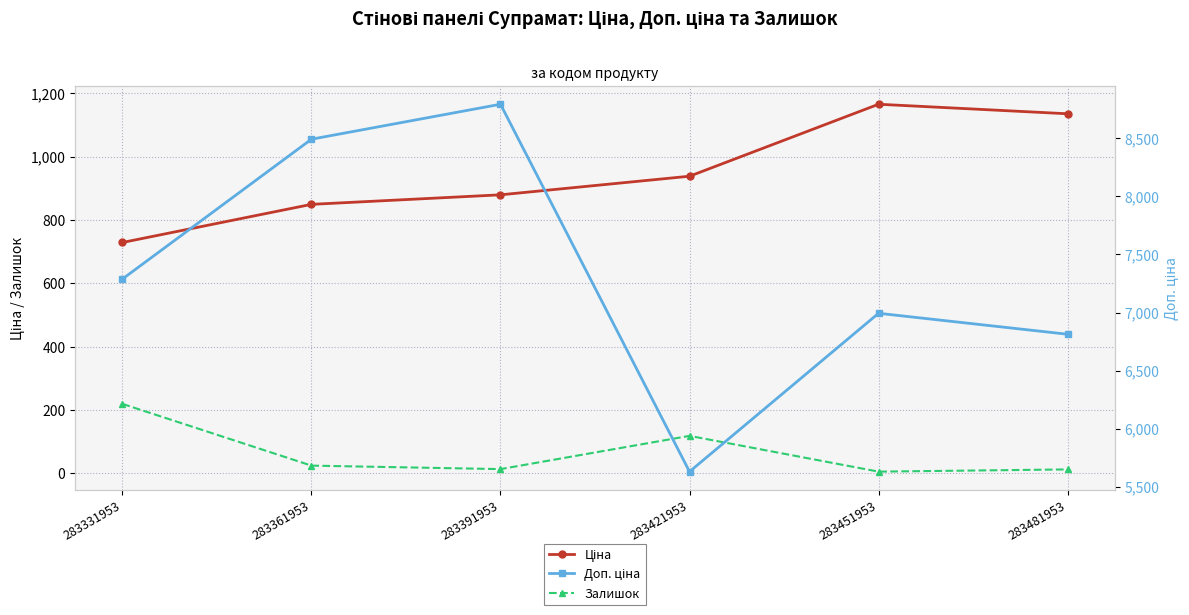

Is this an area chart (filled region under the line)?

No